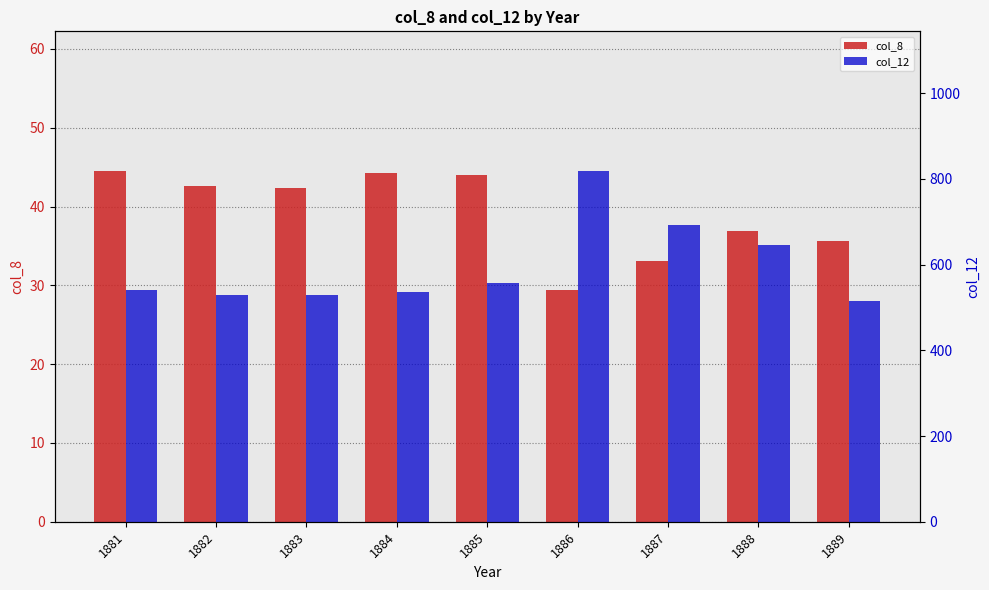

What is the smallest value displayed?

29.4